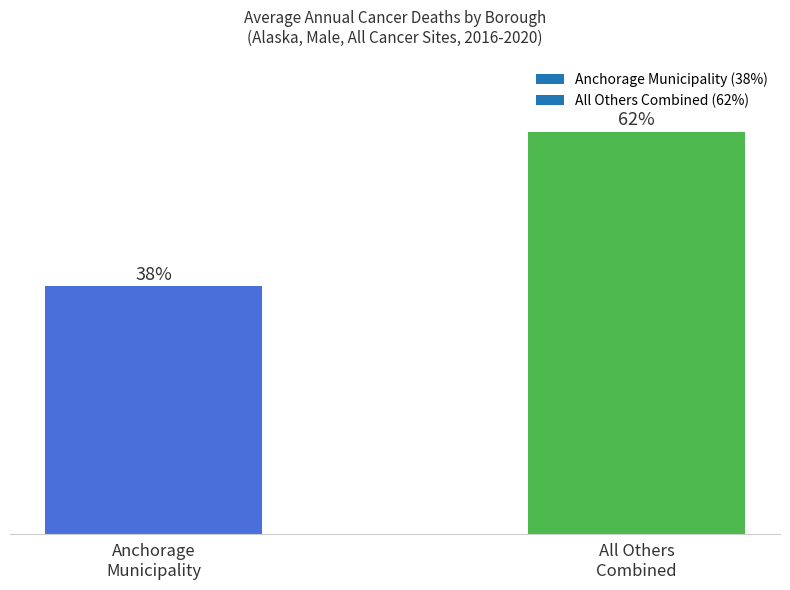

Are the bars horizontal?

No